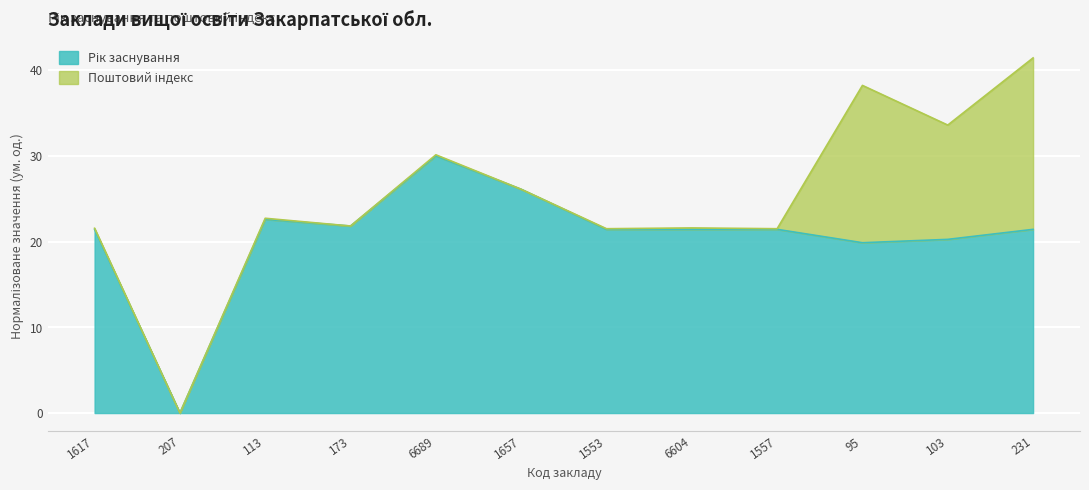

Which label corresponds to the smallest value in the chart?

207